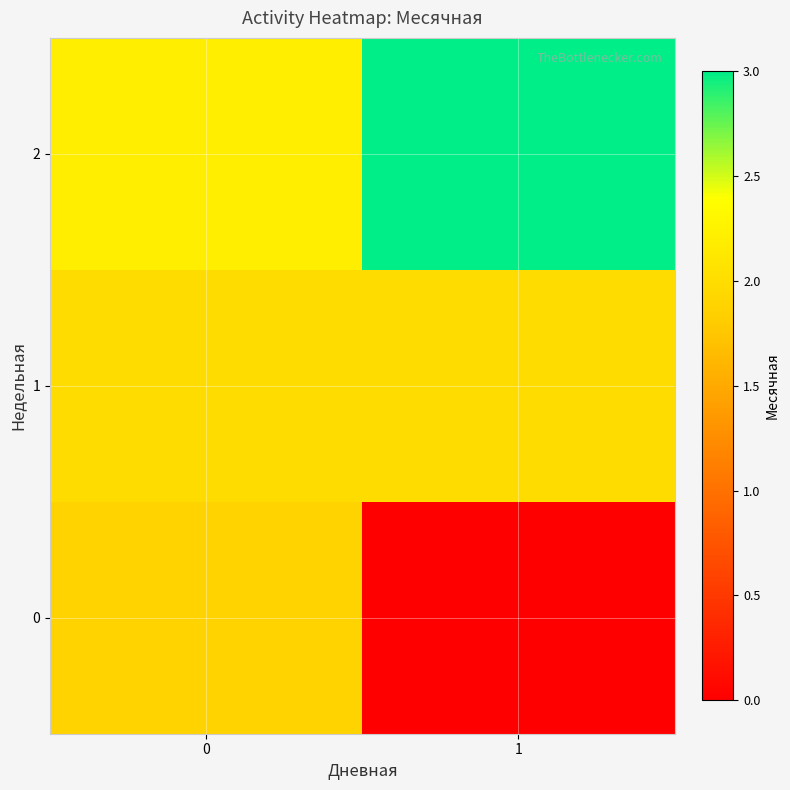

How many distinct data groups are displayed?

3